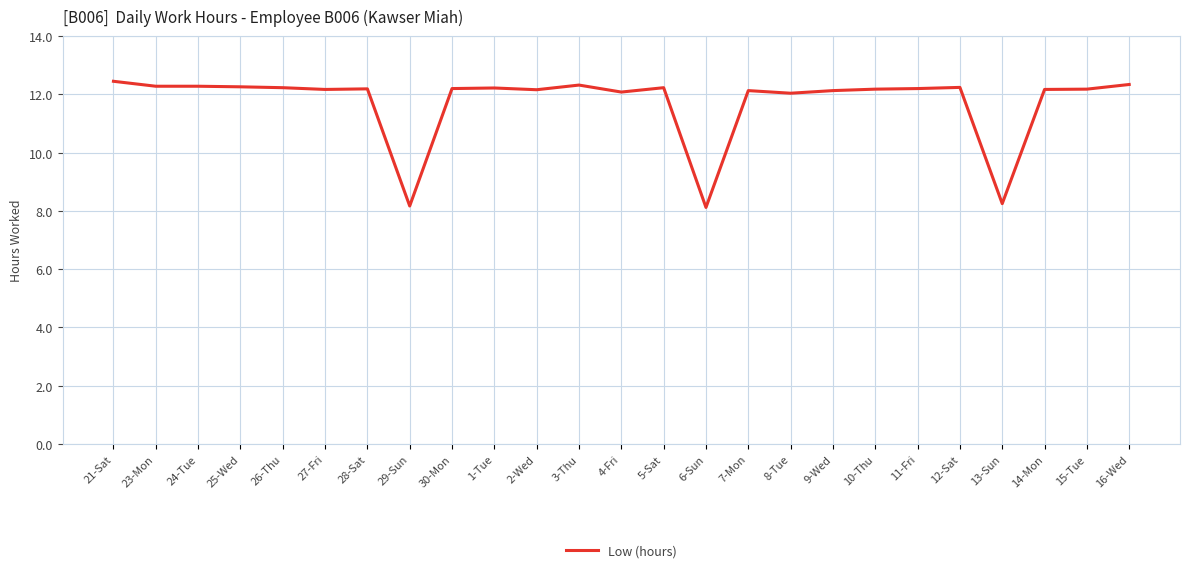

What is the minimum value shown in the chart?

8.1